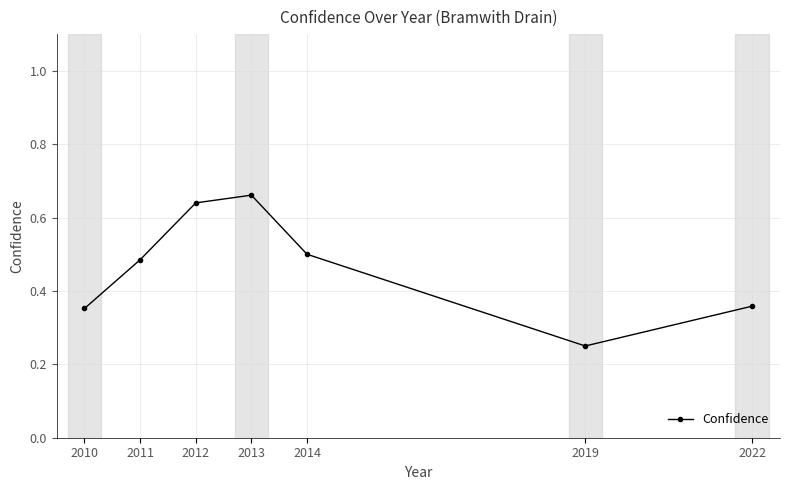

What is the difference between the values at 2010 and 2019?

0.1